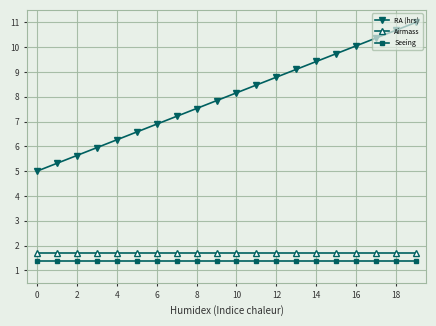

What is the value of the Airmass point at the 7th from the left?

1.7